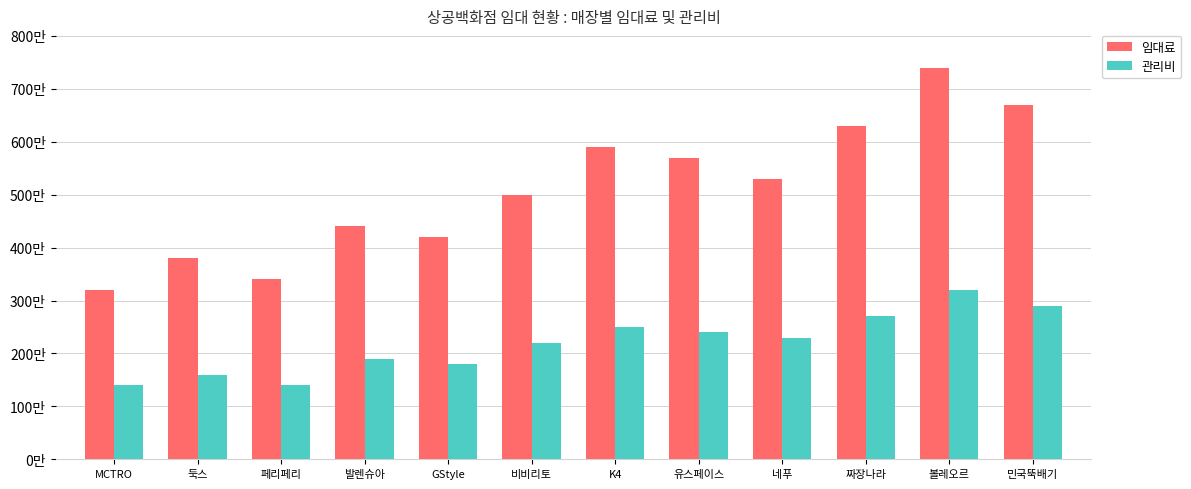

What is the label of the 11th bar from the right?

둑스